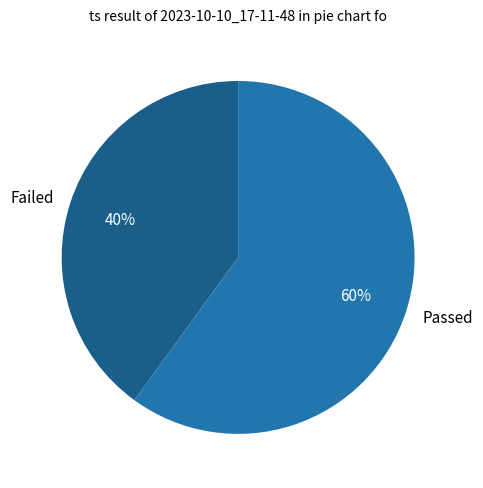

Is the sum of Failed and Passed greater than half?

Yes